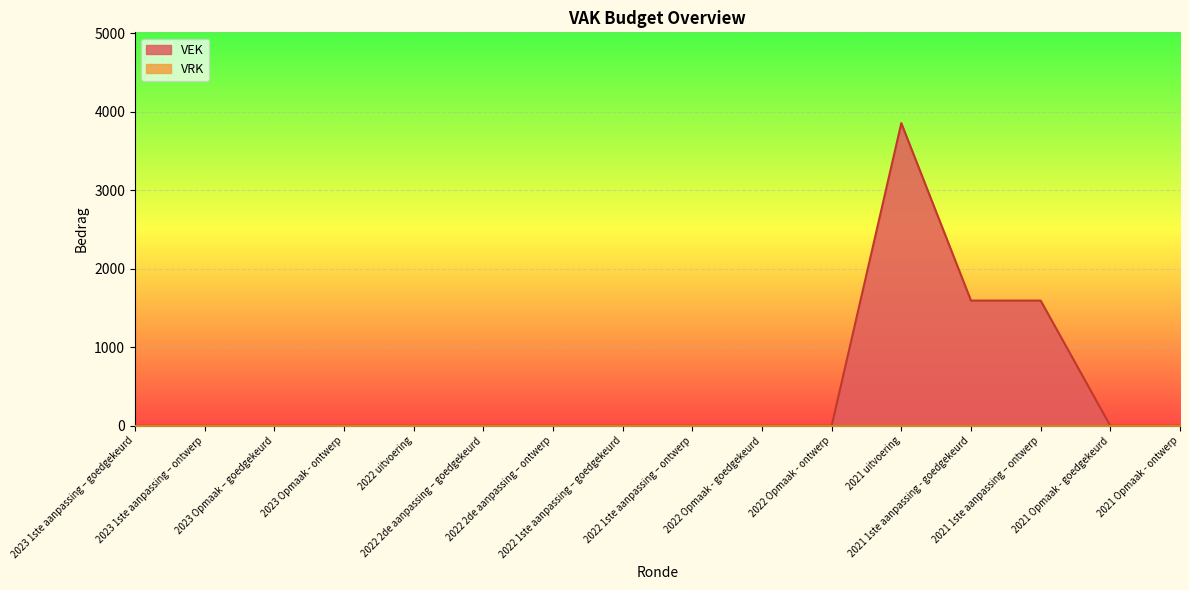

Rank the categories by value from lowest to highest.

2023 1ste aanpassing – goedgekeurd, 2023 1ste aanpassing – ontwerp, 2023 Opmaak – goedgekeurd, 2023 Opmaak - ontwerp, 2022 uitvoering, 2022 2de aanpassing – goedgekeurd, 2022 2de aanpassing – ontwerp, 2022 1ste aanpassing – goedgekeurd, 2022 1ste aanpassing – ontwerp, 2022 Opmaak - goedgekeurd, 2022 Opmaak - ontwerp, 2021 Opmaak - goedgekeurd, 2021 Opmaak - ontwerp, 2021 1ste aanpassing - goedgekeurd, 2021 1ste aanpassing – ontwerp, 2021 uitvoering